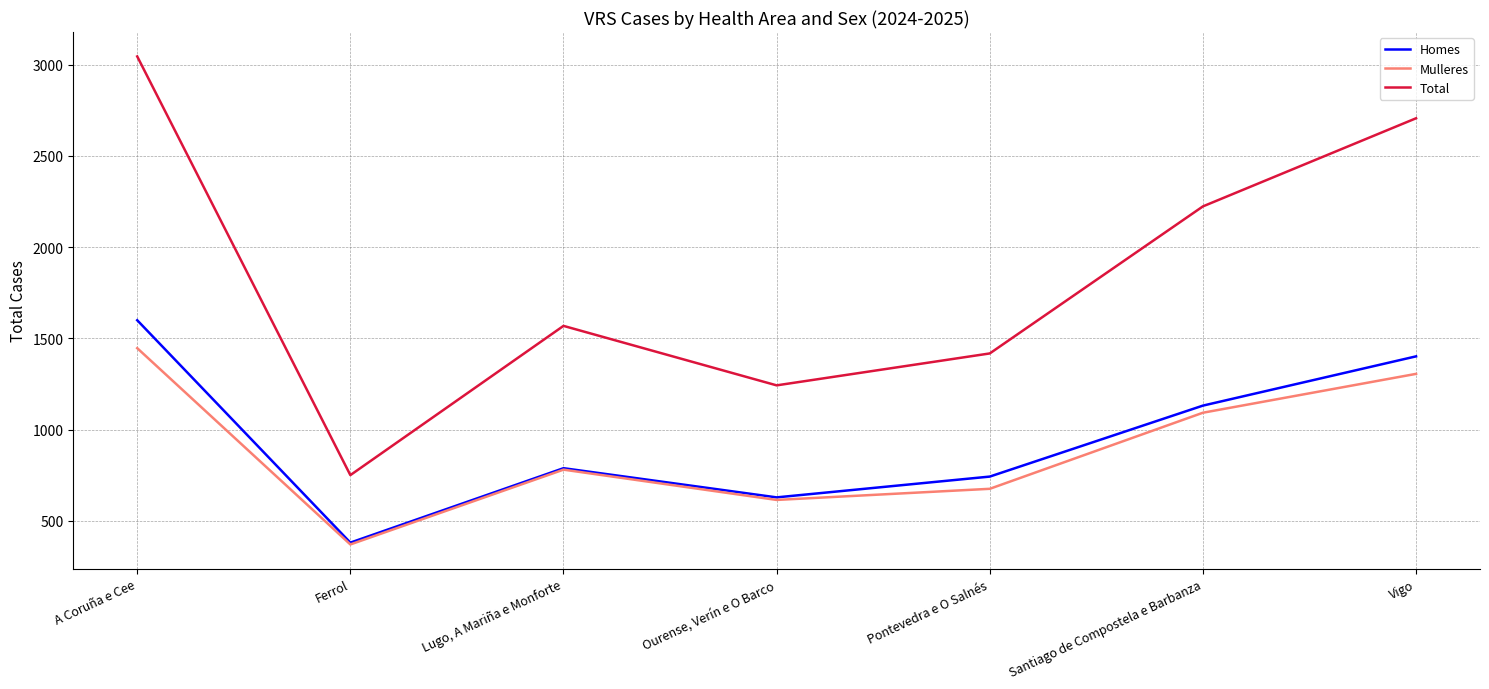

What is the difference between the Total values at Ferrol and Vigo?

1956